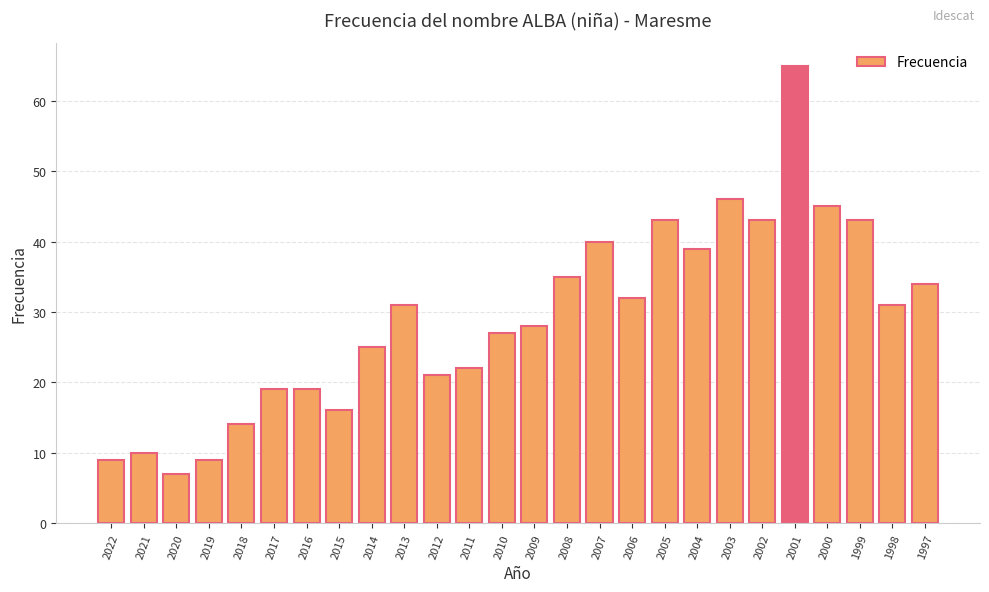

Reading left to right, extract all data points from this chart.

9	10	7	9	14	19	19	16	25	31	21	22	27	28	35	40	32	43	39	46	43	65	45	43	31	34